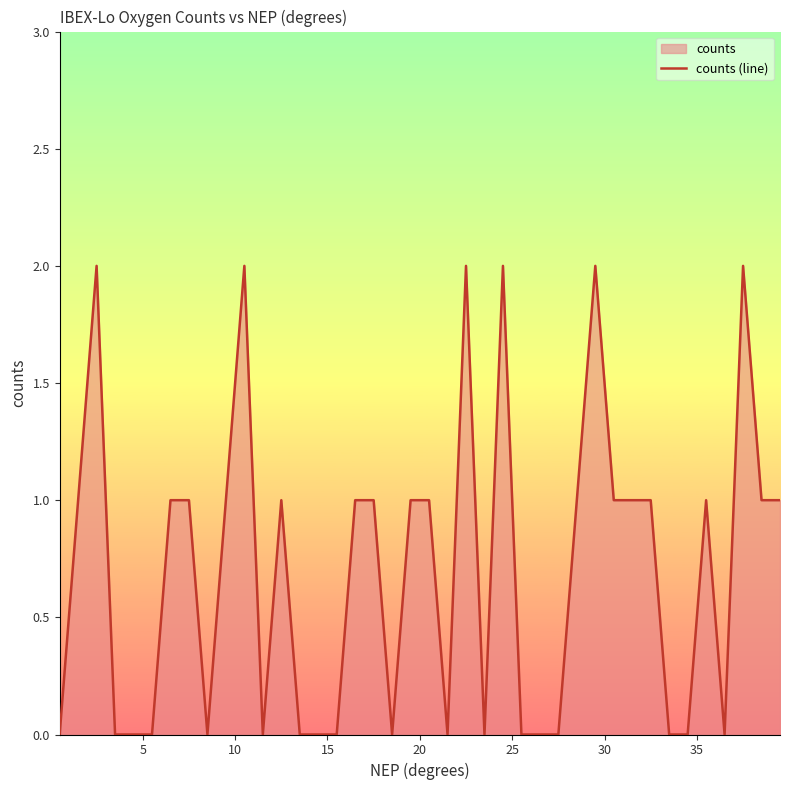

Does the chart have visible grid lines?

No